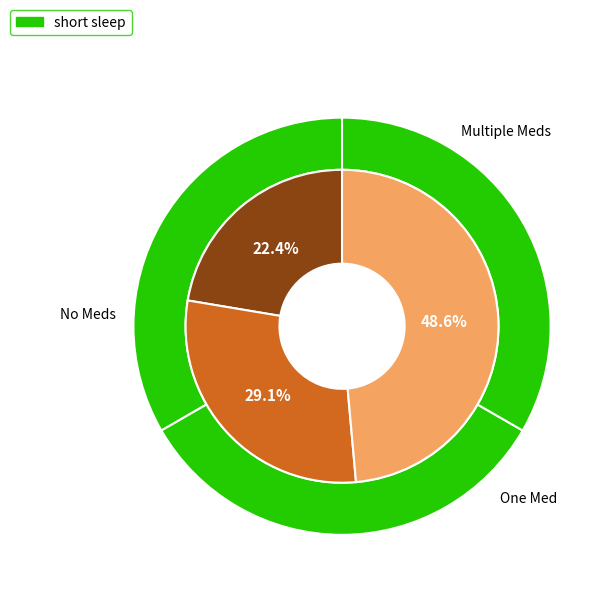

Is 16 Jun the majority of the pie?

No